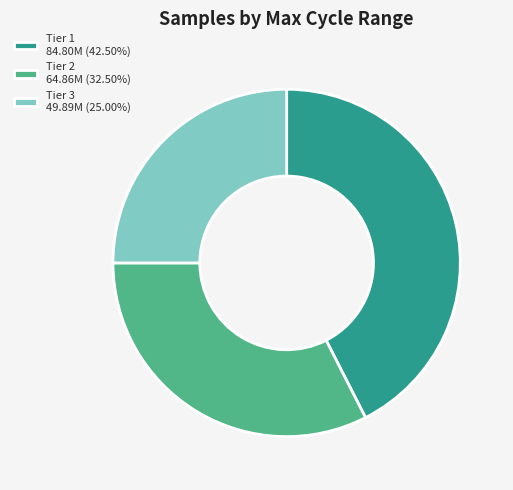

What is the ratio of the value at Tier 3 49.89M (25.00%) to the value at Tier 2 64.86M (32.50%)?

0.8